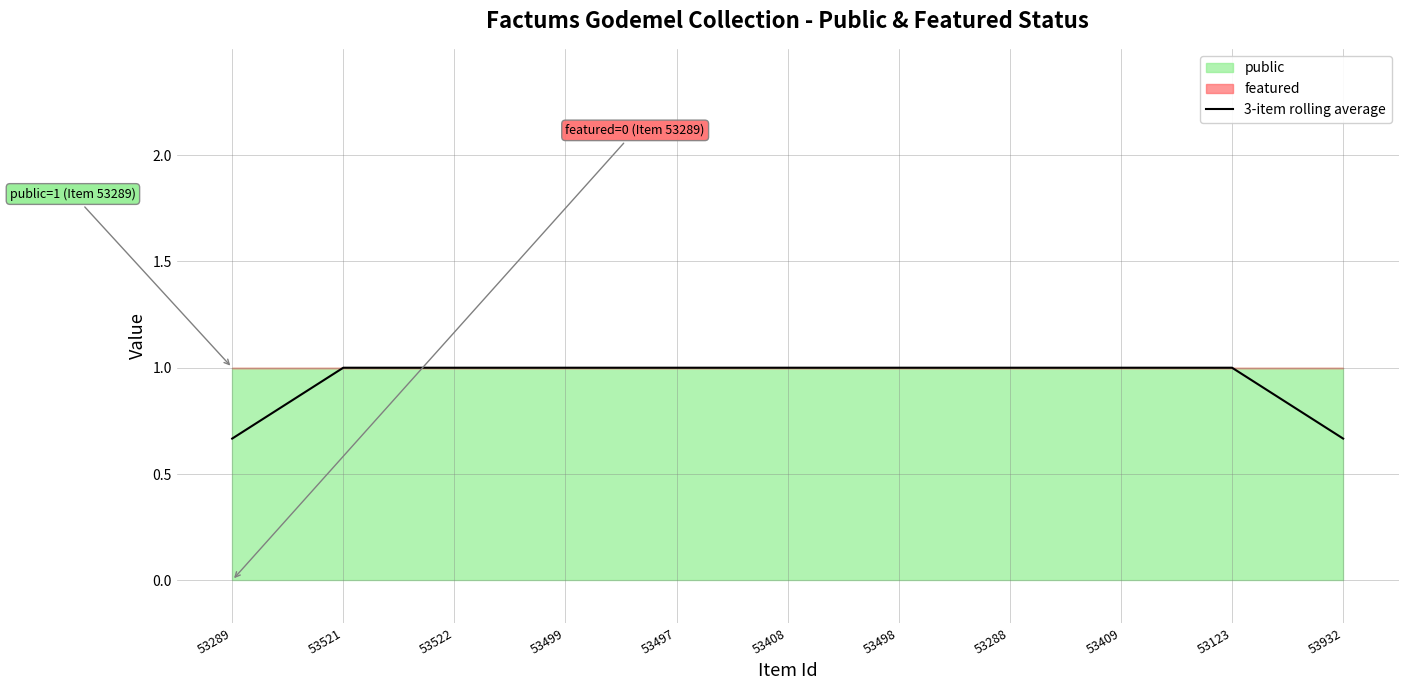

At which label is the value closest to 0?

53289